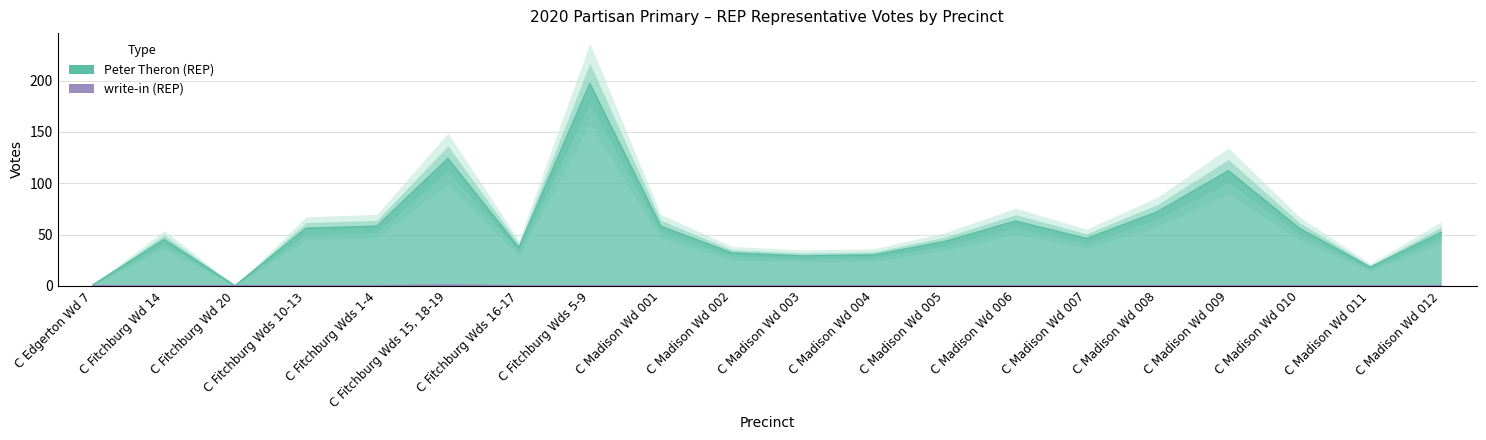

What is the label of the 3rd point from the left?

C Fitchburg Wd 20